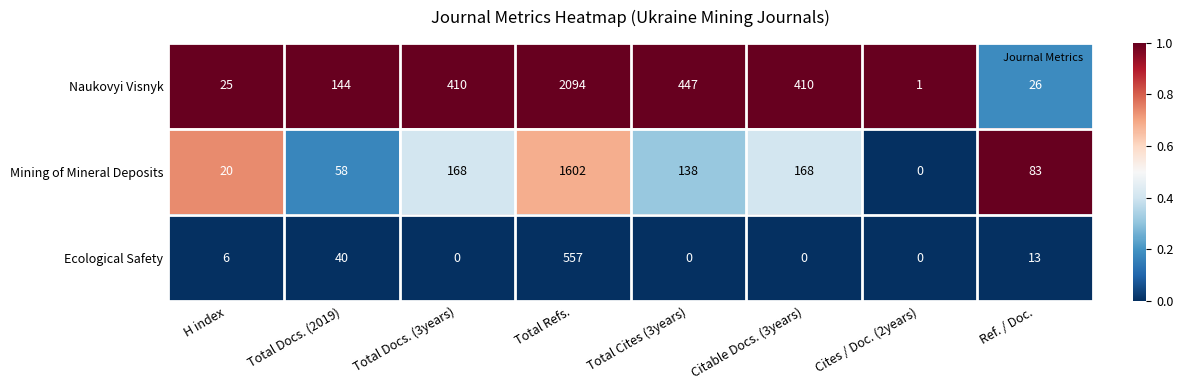

Between H index and Cites / Doc. (2years), which series saw the biggest shift?

Naukovyi Visnyk